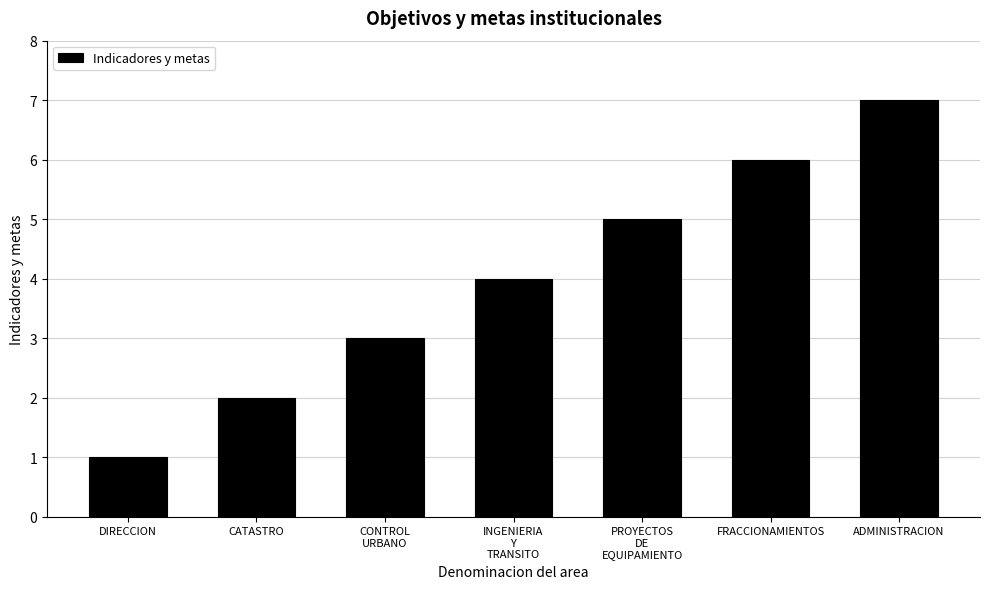

True or false: the data shows 1 at DIRECCION.

True